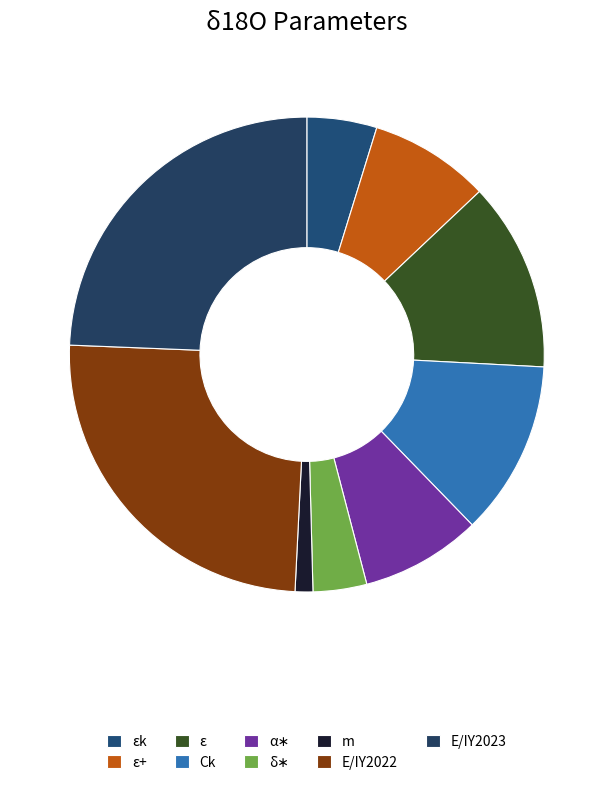

To the nearest percent, what percentage of the pie is εk?

5%